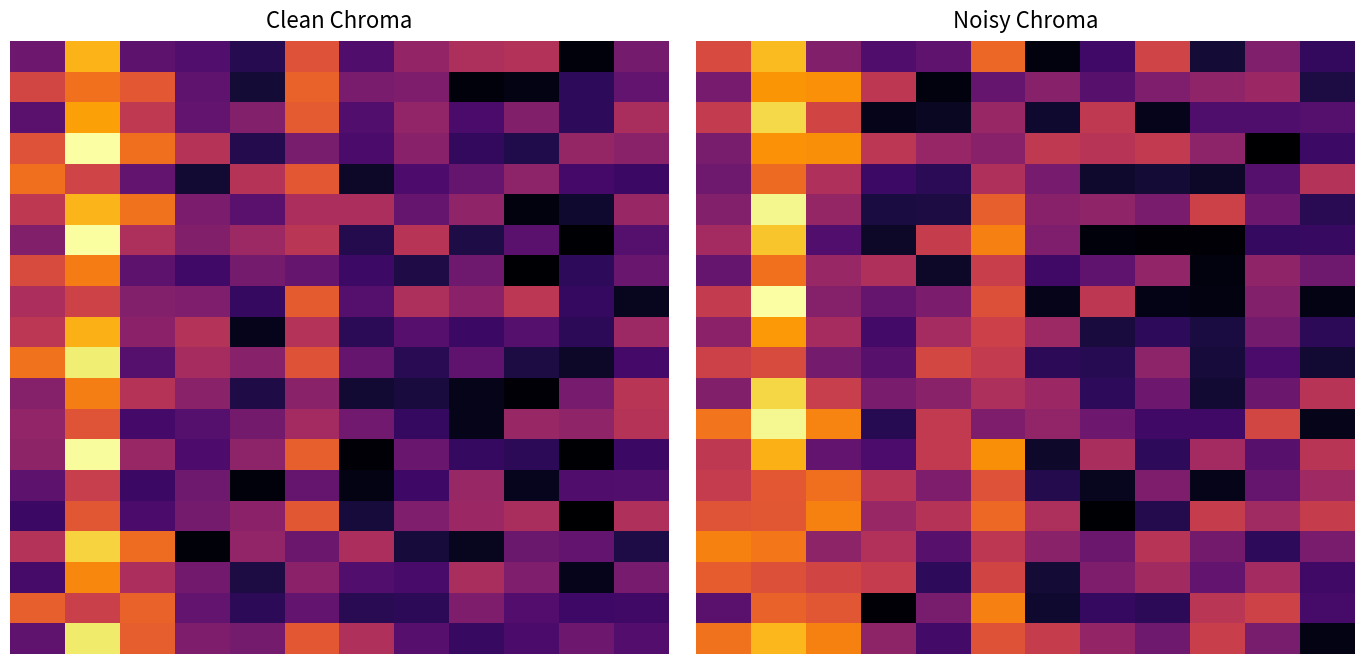

At how many categories does at least one series exceed 0?

12